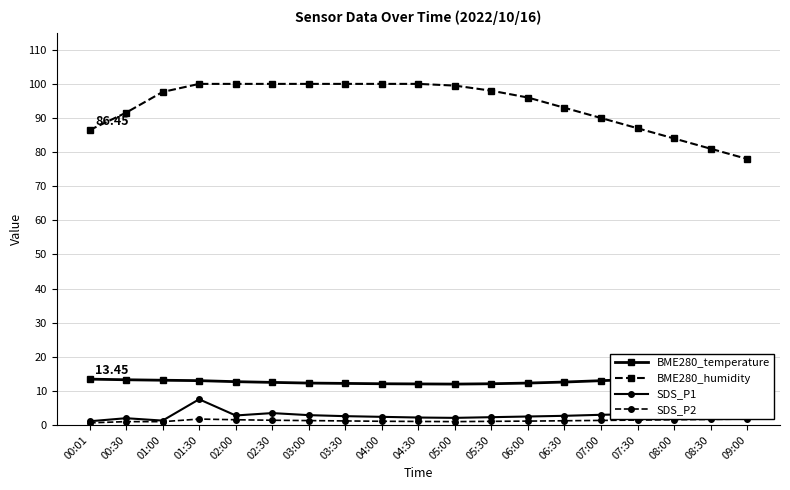

At which label is BME280_humidity closest to 89?

07:00